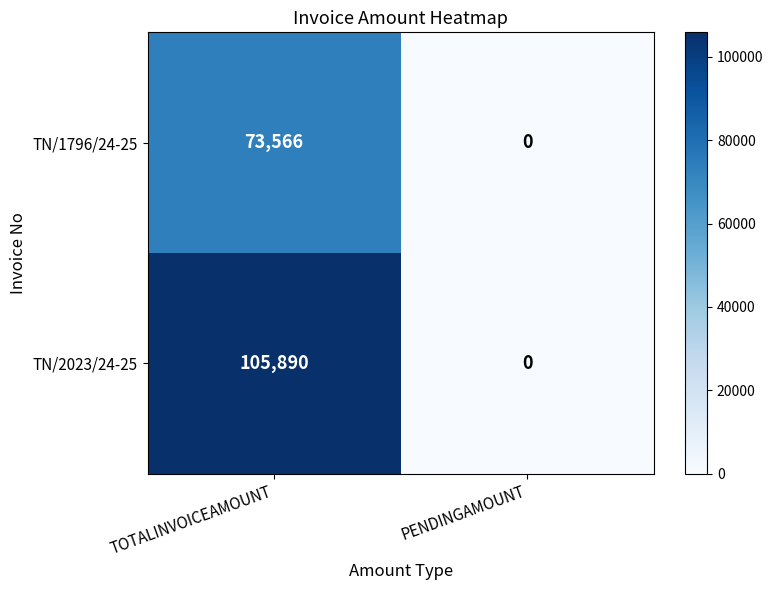

List the series in order of their overall mean, lowest first.

TN/1796/24-25, TN/2023/24-25